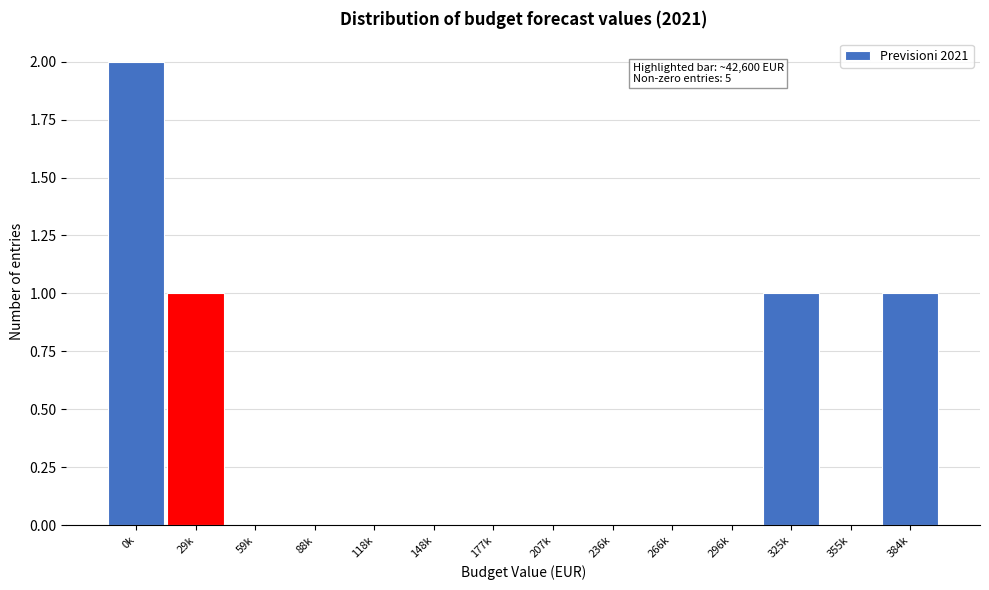

Reading right to left, transcribe all the data shown in this chart.

384k=1	355k=0	325k=1	296k=0	266k=0	236k=0	207k=0	177k=0	148k=0	118k=0	88k=0	59k=0	29k=1	0k=2